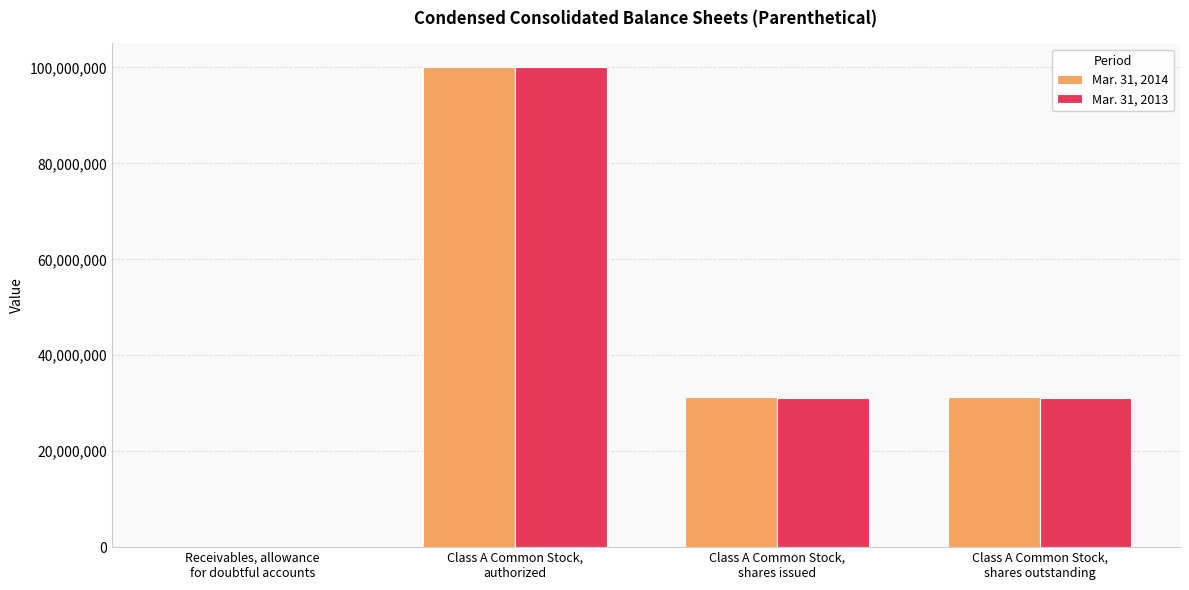

What are all the series names shown in the legend?

Mar. 31, 2014, Mar. 31, 2013